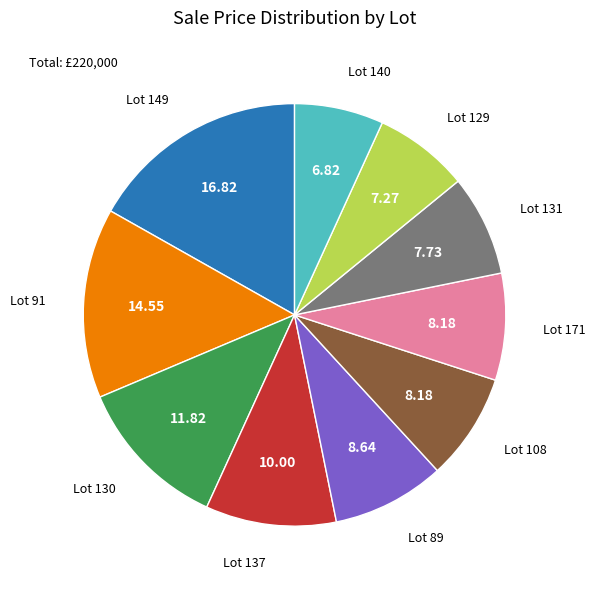

Is there a majority slice in this chart?

No